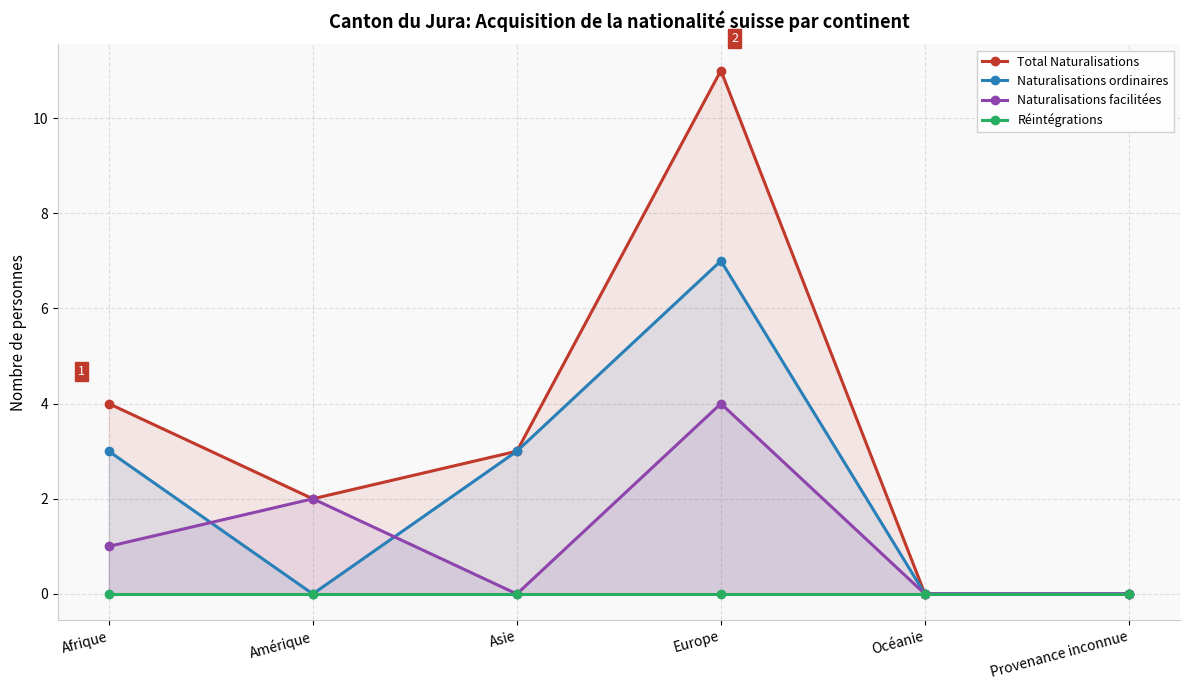

What is the label of the 4th point from the left?

Europe